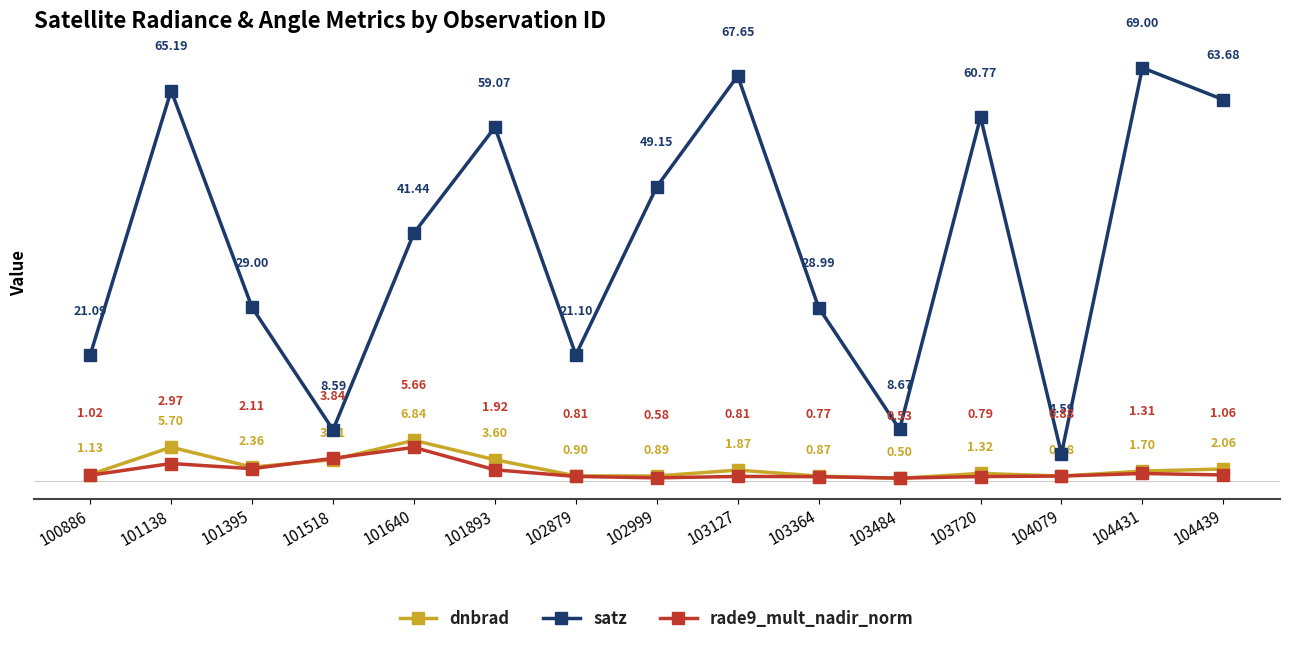

Rank the series by their maximum value, from lowest to highest.

rade9_mult_nadir_norm, dnbrad, satz